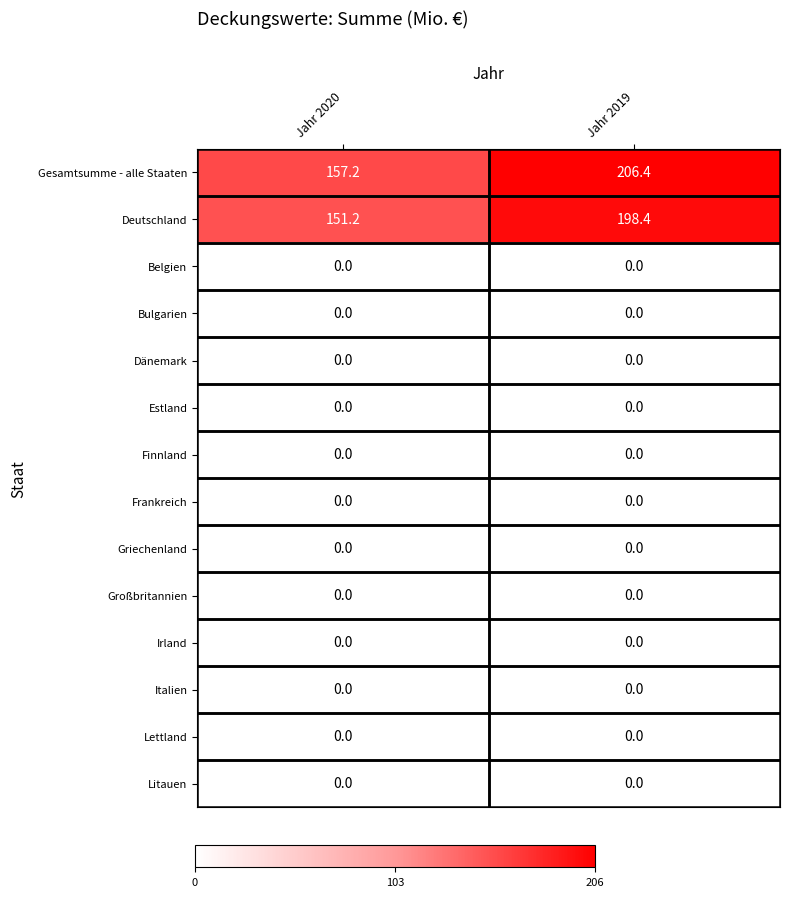

At which category does the chart reach its peak across all series?

Jahr 2019